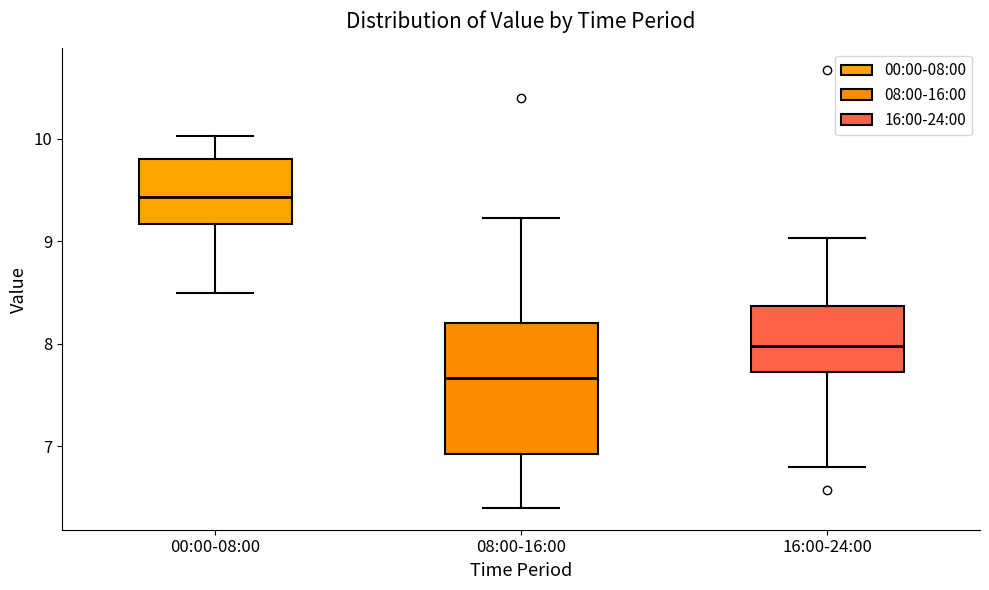

Reading left to right, transcribe this box plot: for each box, give where its median line is, the range the box spans, and where its two whiskers end, as read against the y-axis. The values are not printed on the chart, so give them approximately, as read against the axis.

00:00-08:00: median 9.4, box 9.2 to 9.8, whiskers 8.5 to 10.0
08:00-16:00: median 7.7, box 6.9 to 8.2, whiskers 6.4 to 9.2
16:00-24:00: median 8.0, box 7.7 to 8.4, whiskers 6.8 to 9.0